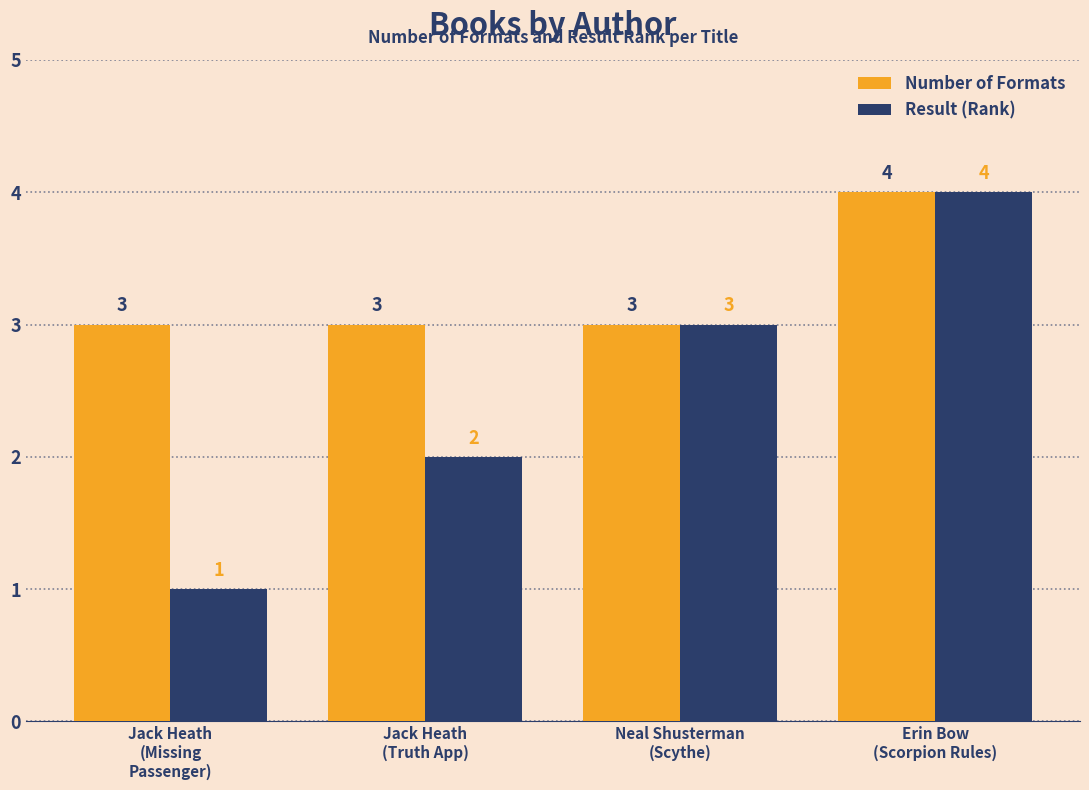

Count the Result (Rank) values in the range 2 to 4.

3